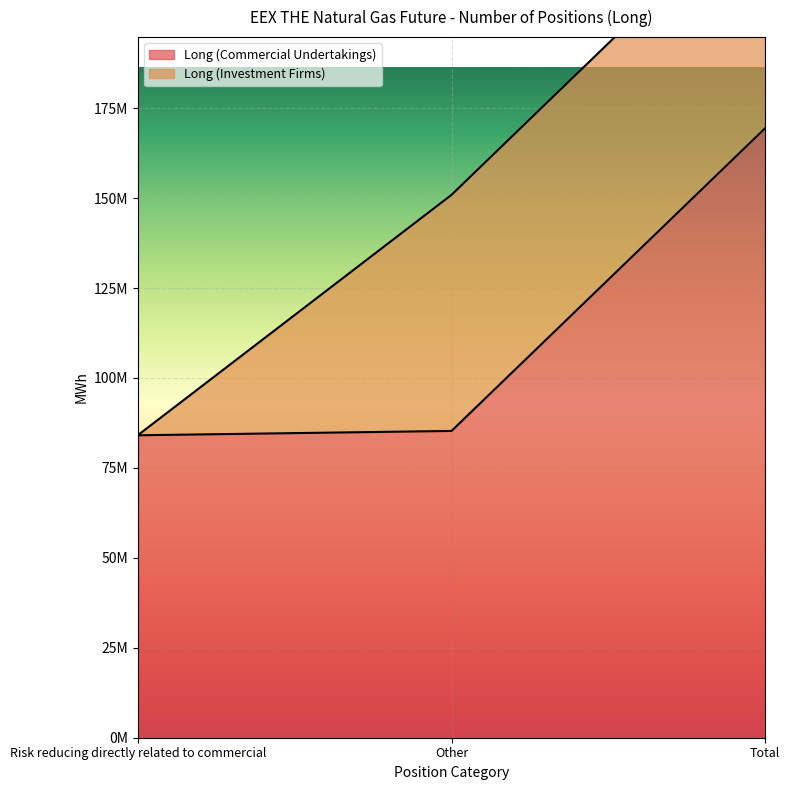

List the labels in order of value, largest first.

Total, Other, Risk reducing directly related to commercial